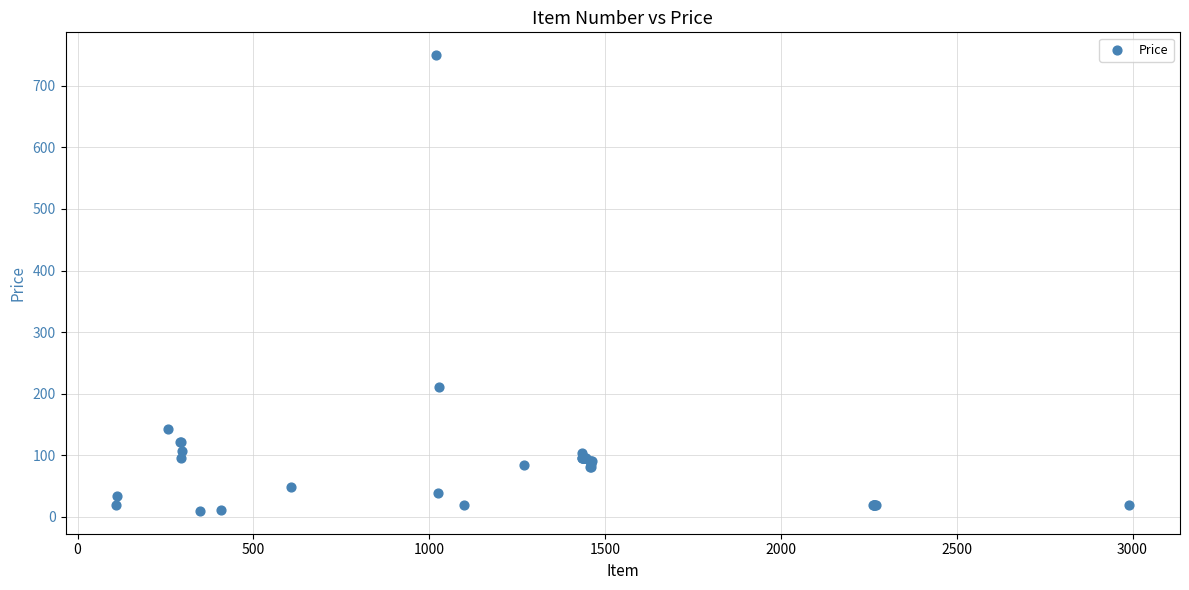

What Y value in the scatter plot is closest to 379?

210.0